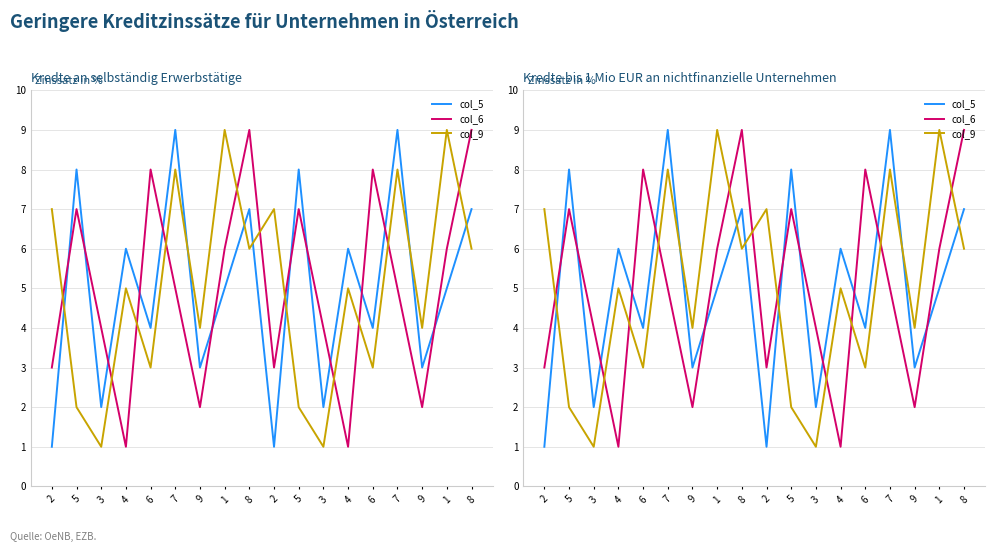

Reading right to left, list all the values displayed in this chart.

col_5: 8=7	1=5	9=3	7=9	6=4	4=6	3=2	5=8	2=1	8=7	1=5	9=3	7=9	6=4	4=6	3=2	5=8	2=1
col_6: 8=9	1=6	9=2	7=5	6=8	4=1	3=4	5=7	2=3	8=9	1=6	9=2	7=5	6=8	4=1	3=4	5=7	2=3
col_9: 8=6	1=9	9=4	7=8	6=3	4=5	3=1	5=2	2=7	8=6	1=9	9=4	7=8	6=3	4=5	3=1	5=2	2=7